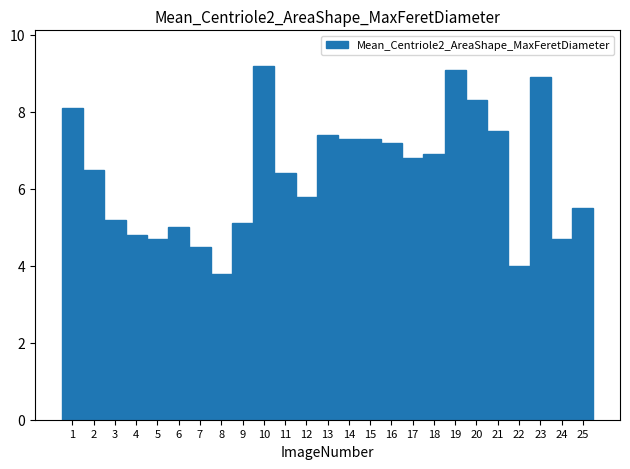

Reading left to right, list all the values displayed in this chart.

8.1	6.5	5.2	4.8	4.7	5.0	4.5	3.8	5.1	9.2	6.4	5.8	7.4	7.3	7.3	7.2	6.8	6.9	9.1	8.3	7.5	4.0	8.9	4.7	5.5